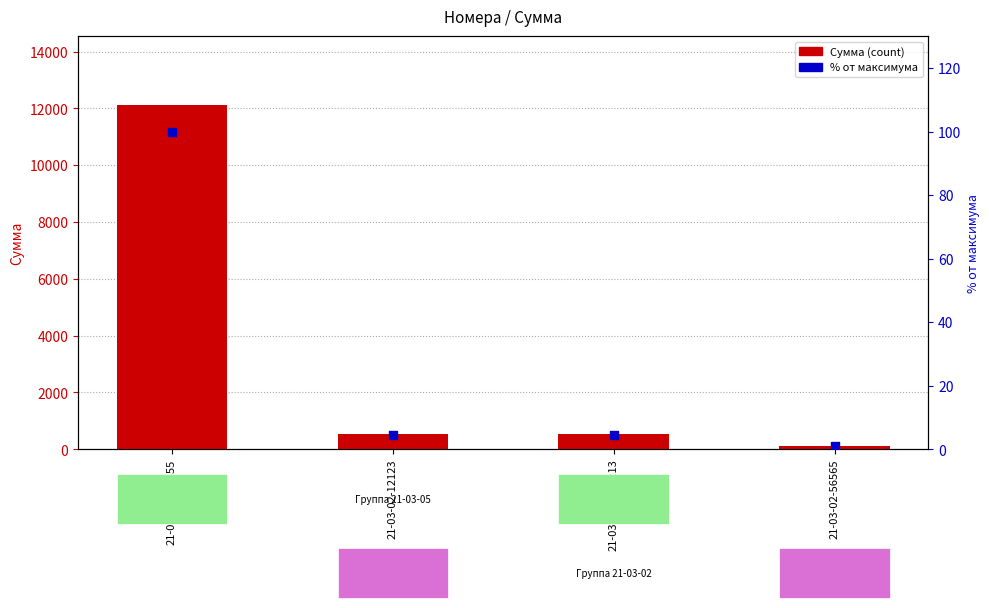

Which series contains the highest Y value?

Сумма